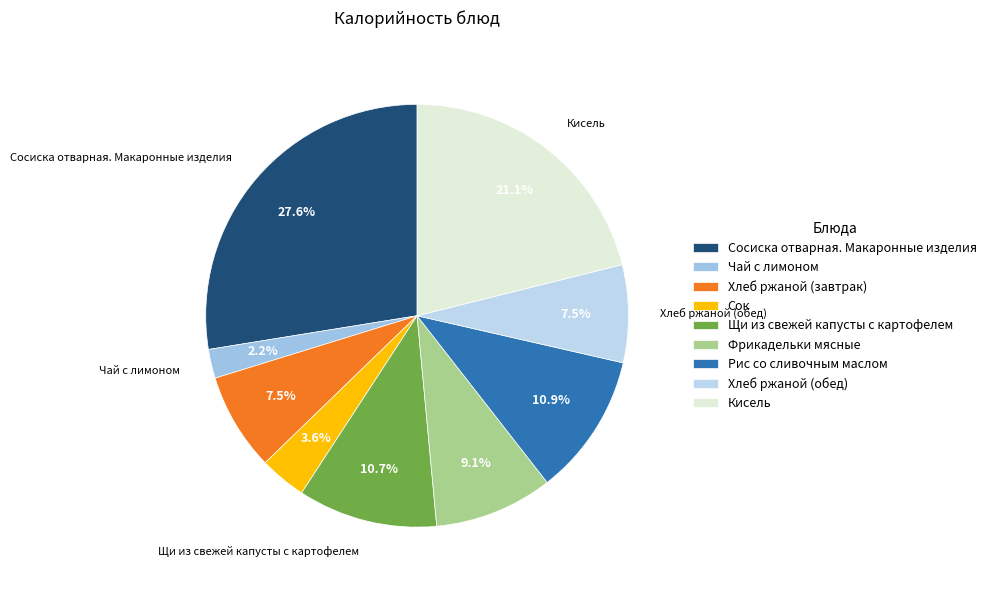

The Чай с лимоном slice represents 8% of the pie. True or false?

False